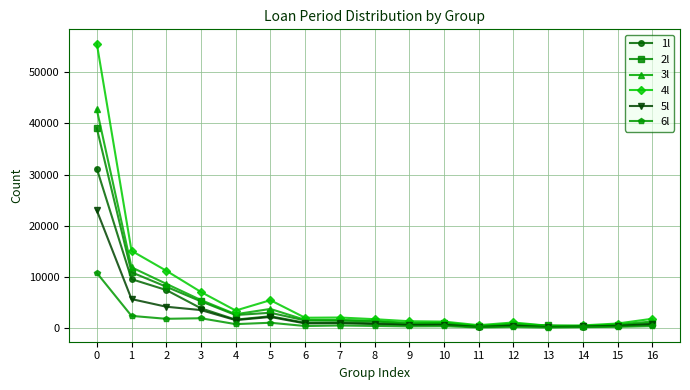

Count the number of categories in the chart.

17